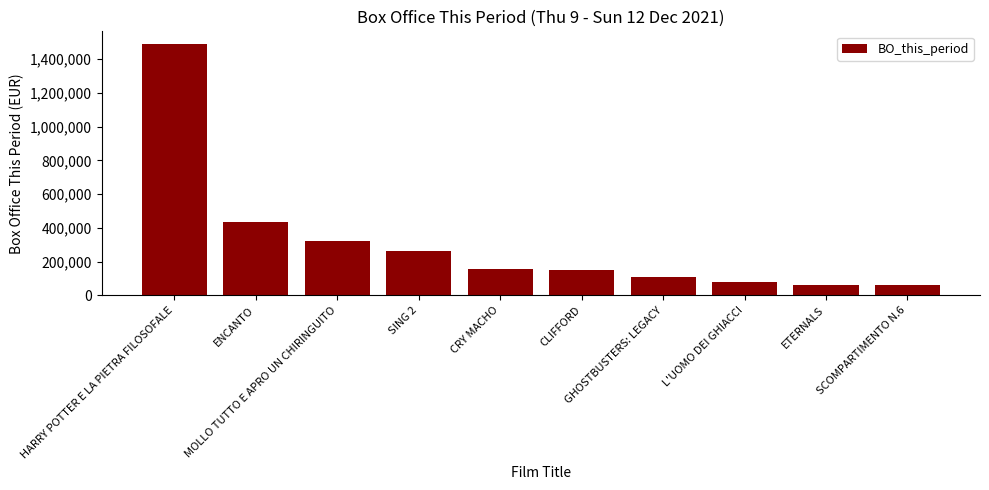

What is the label of the 7th bar from the right?

SING 2